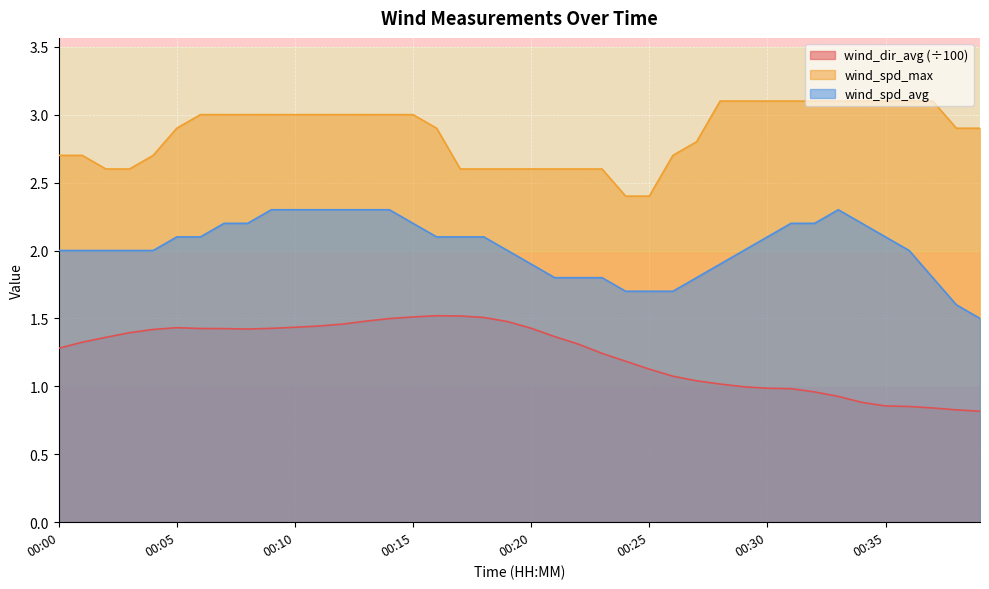

Between 00:04 and 00:24, which series saw the biggest shift?

wind_spd_max